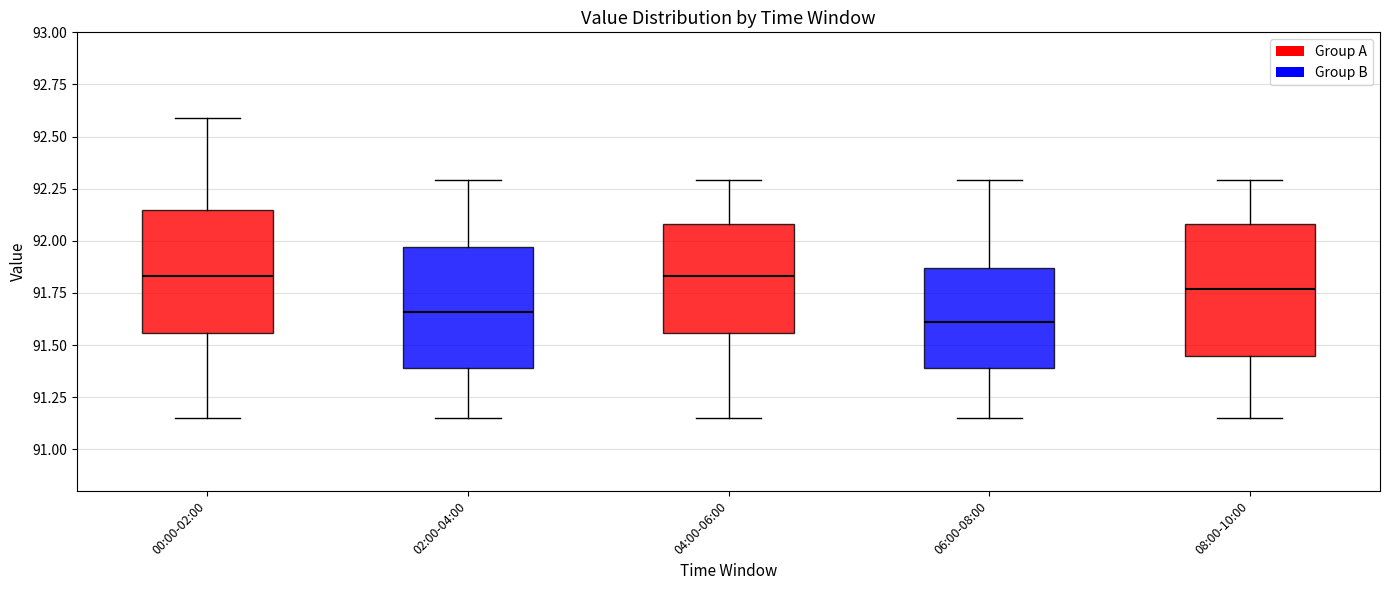

Reading left to right, read every box against the y-axis: the position of its median line, the range the box covers, and the ends of its whiskers. The values are not printed on the chart, so give them approximately, as read against the axis.

00:00-02:00: median 91.85, box 91.55 to 92.15, whiskers 91.15 to 92.60
02:00-04:00: median 91.65, box 91.40 to 91.95, whiskers 91.15 to 92.30
04:00-06:00: median 91.85, box 91.55 to 92.10, whiskers 91.15 to 92.30
06:00-08:00: median 91.60, box 91.40 to 91.85, whiskers 91.15 to 92.30
08:00-10:00: median 91.75, box 91.45 to 92.10, whiskers 91.15 to 92.30